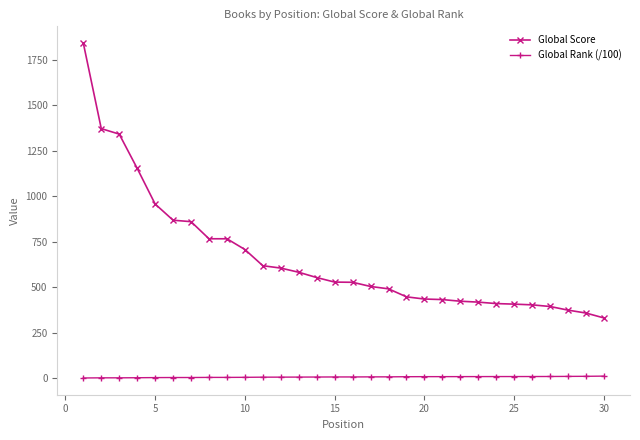

True or false: Global Score and Global Rank (/100) intersect in this chart.

False